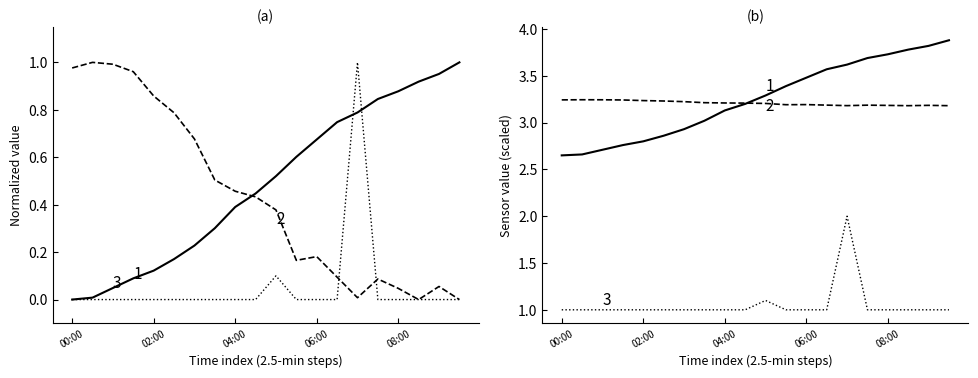

Reading left to right, list all the values displayed in this chart.

BME280_temperature: 2.6	2.7	2.7	2.8	2.8	2.9	2.9	3.0	3.1	3.2	3.3	3.4	3.5	3.6	3.6	3.7	3.7	3.8	3.8	3.9
BME280_humidity: 1.0	1.0	1.0	1.0	0.9	0.8	0.7	0.5	0.5	0.4	0.4	0.2	0.2	0.1	0.0	0.1	0.0	0.0	0.1	0.0
SDS_P1: 0.0	0.0	0.0	0.0	0.0	0.0	0.0	0.0	0.0	0.0	0.1	0.0	0.0	0.0	1.0	0.0	0.0	0.0	0.0	0.0
BME280_humidity (/20): 3.2	3.2	3.2	3.2	3.2	3.2	3.2	3.2	3.2	3.2	3.2	3.2	3.2	3.2	3.2	3.2	3.2	3.2	3.2	3.2
SDS_P1 (×5): 1.0	1.0	1.0	1.0	1.0	1.0	1.0	1.0	1.0	1.0	1.1	1.0	1.0	1.0	2.0	1.0	1.0	1.0	1.0	1.0